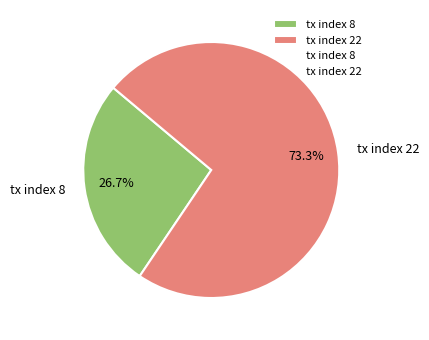

What is the largest slice in the pie chart?

tx index 22